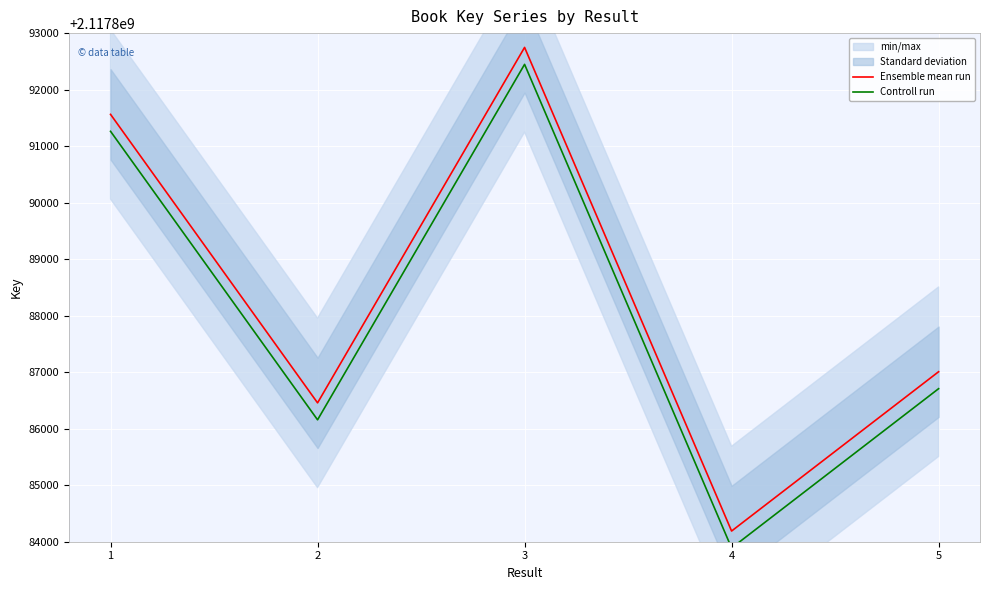

Rank the series at 1 from lowest to highest value.

Controll run, Ensemble mean run